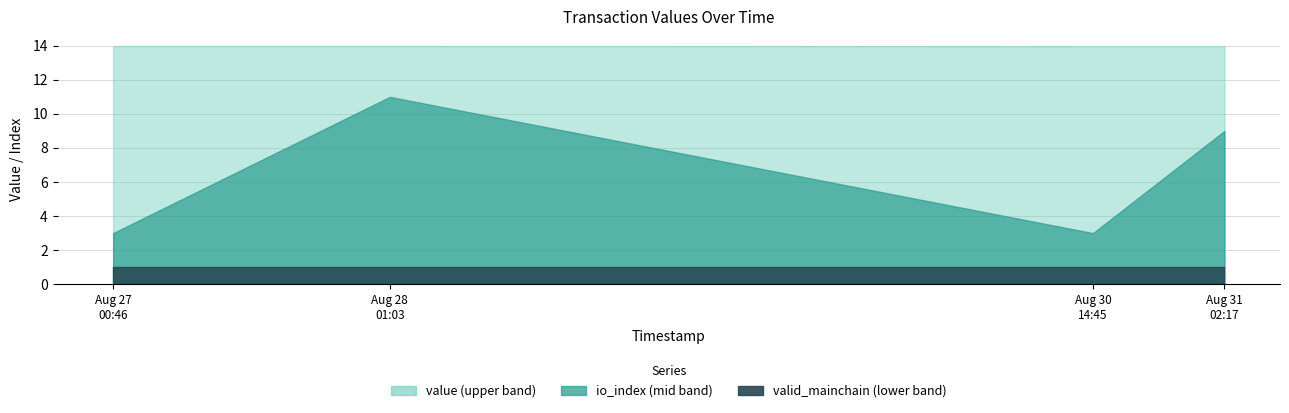

What is the greatest value displayed?

14.0